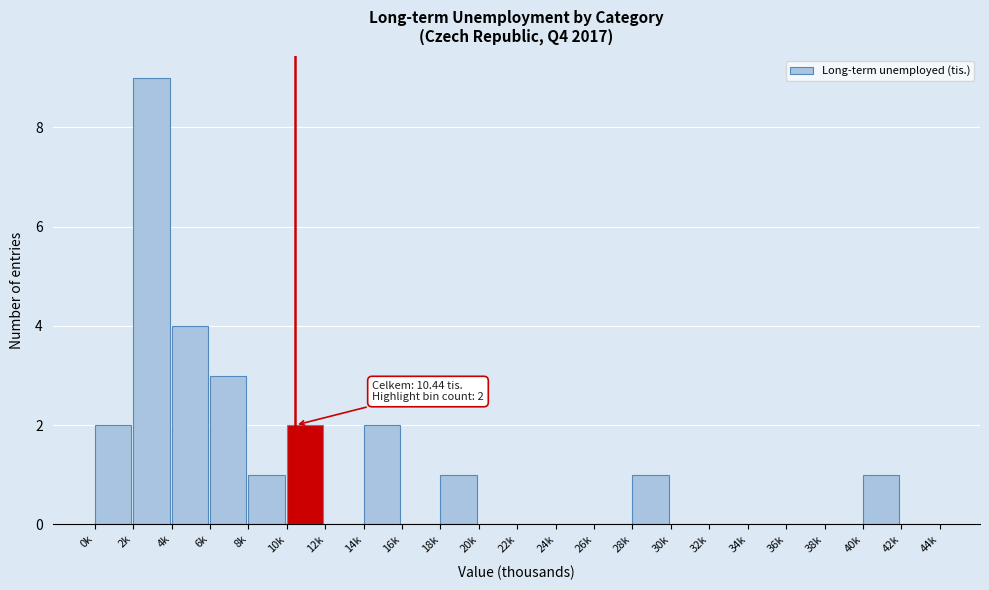

Reading left to right, list all the values displayed in this chart.

0k=2	2k=9	4k=4	6k=3	8k=1	10k=2	12k=0	14k=2	16k=0	18k=1	20k=0	22k=0	24k=0	26k=0	28k=1	30k=0	32k=0	34k=0	36k=0	38k=0	40k=1	42k=0